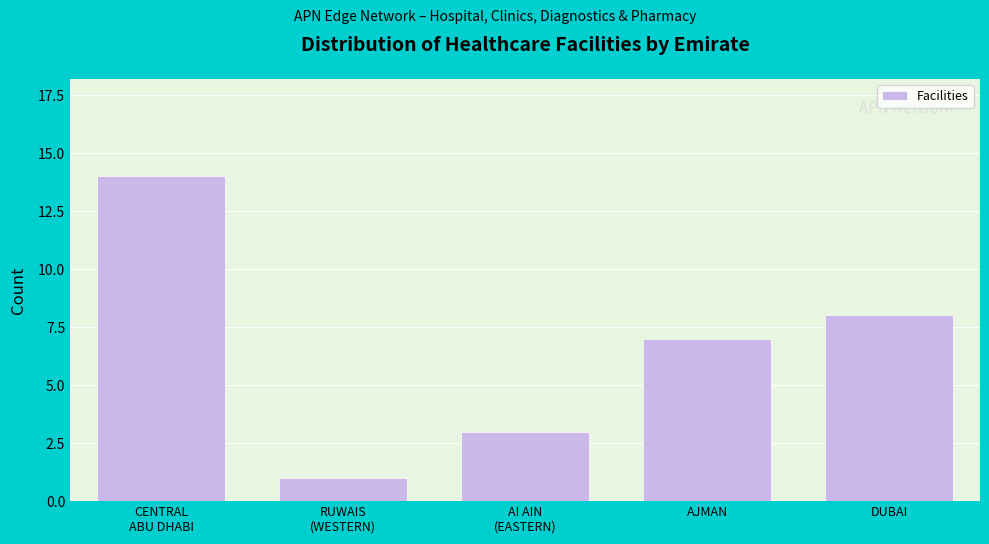

Reading right to left, transcribe all the data shown in this chart.

8	7	3	1	14